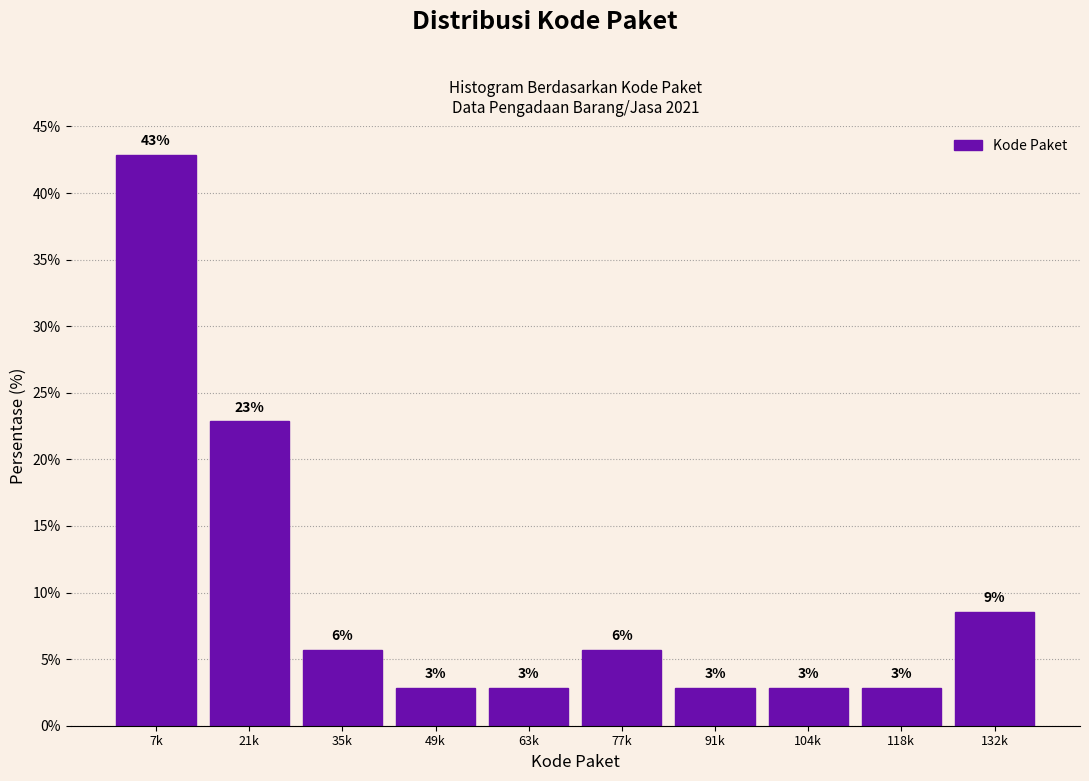

How many bars are there in total?

10